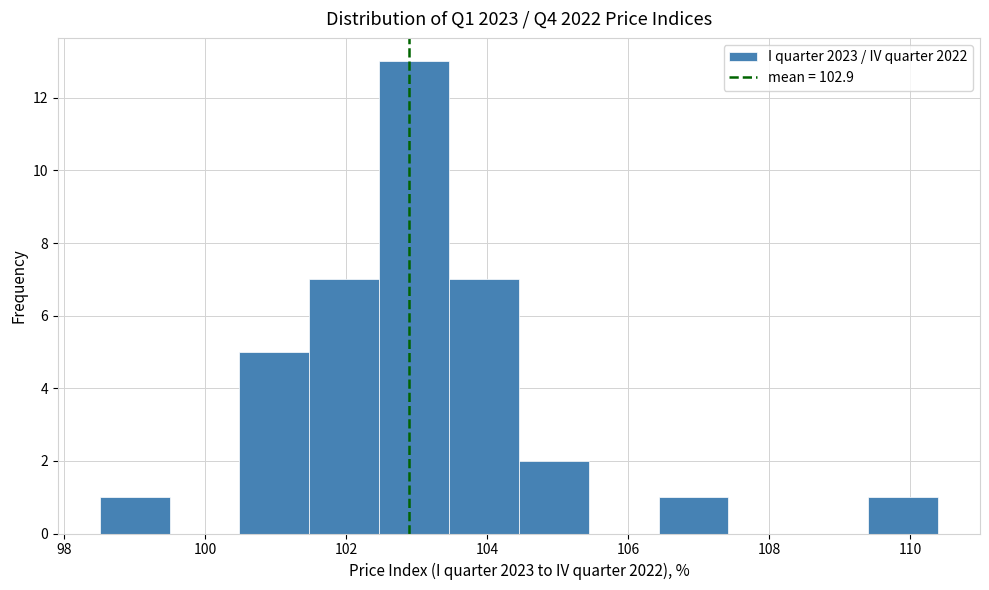

Reading left to right, list every bar in this chart as the range it spans on the x-axis followed by its height. Neither the bar edges nor the heights are printed on the chart, so give them approximately, as read against the axes.

98.6 to 99.4: 1
99.4 to 100.4: 0
100.4 to 101.4: 5
101.4 to 102.4: 7
102.4 to 103.4: 13
103.4 to 104.4: 7
104.4 to 105.4: 2
105.4 to 106.4: 0
106.4 to 107.4: 1
107.4 to 108.4: 0
108.4 to 109.4: 0
109.4 to 110.4: 1